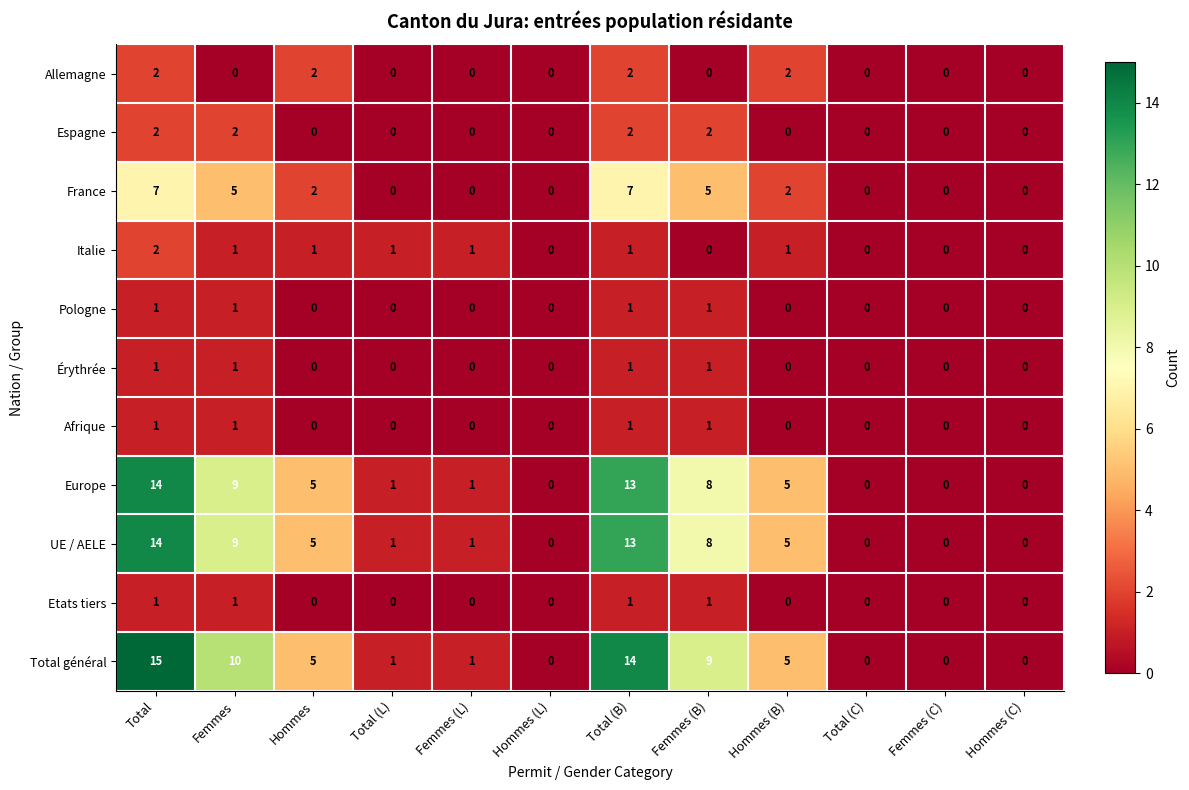

What is the difference between the UE / AELE values at Femmes (C) and Hommes (B)?

5